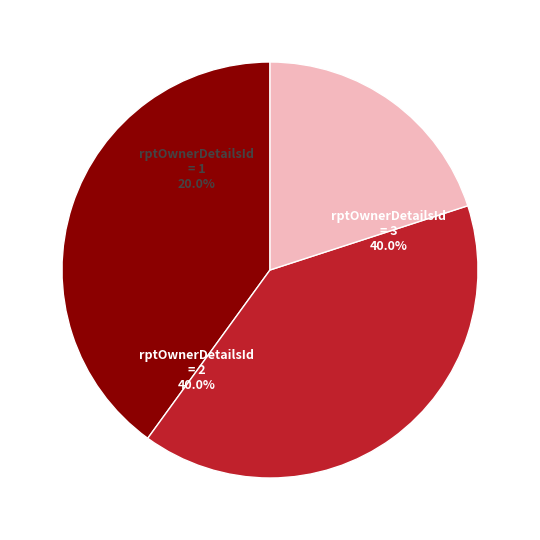

What is the total percentage of rptOwnerDetailsId=1 and rptOwnerDetailsId=3?

60.0%